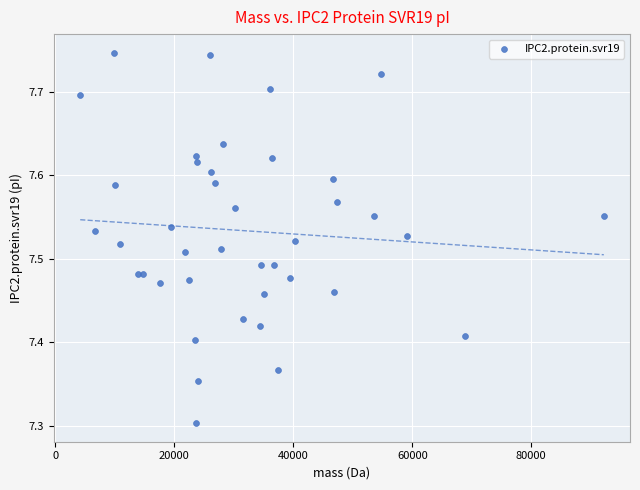

What Y value in the scatter plot is closest to 7?

7.3